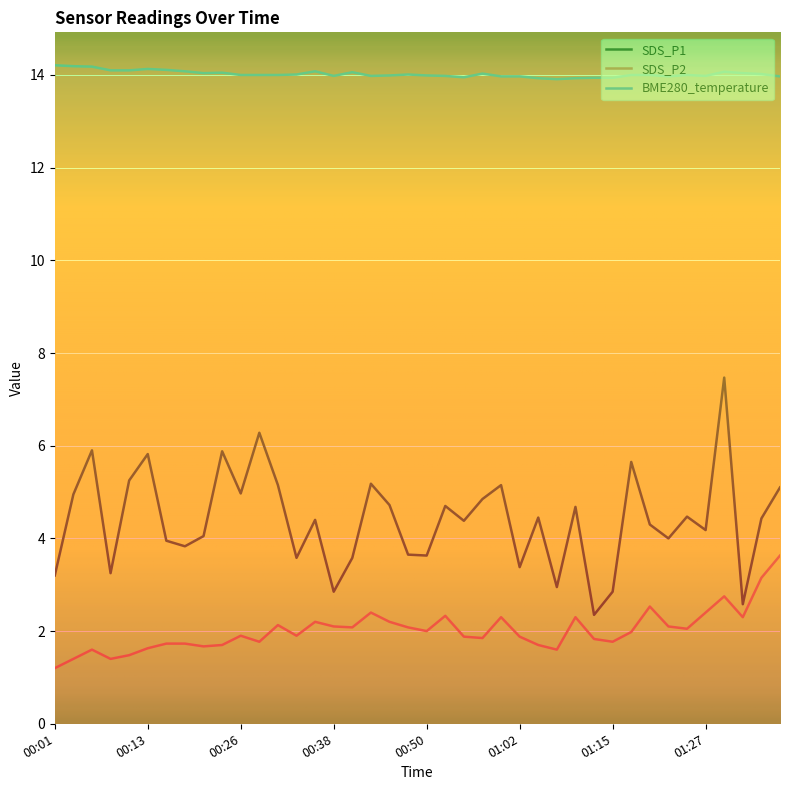

What is the approximate value of BME280_temperature at 01:32?

14.0